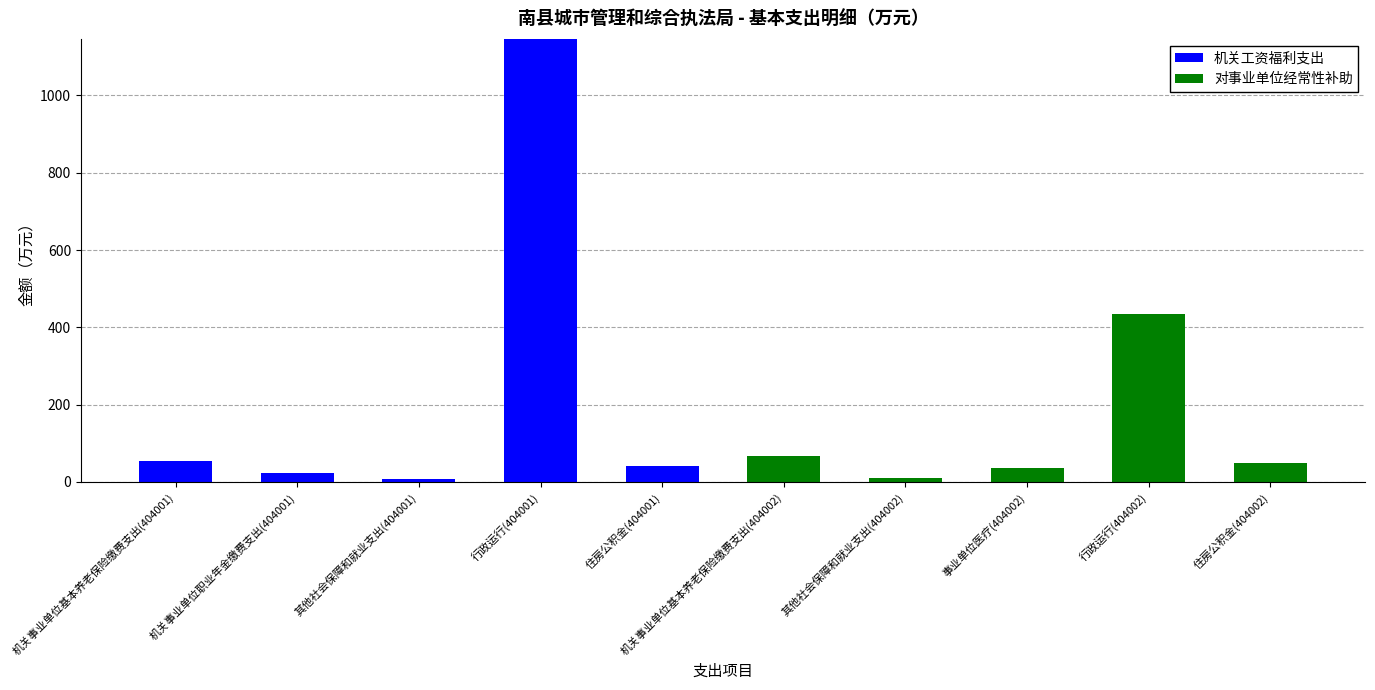

Where is 机关工资福利支出 nearest to the value 573?

机关事业单位基本养老保险缴费支出(404001)